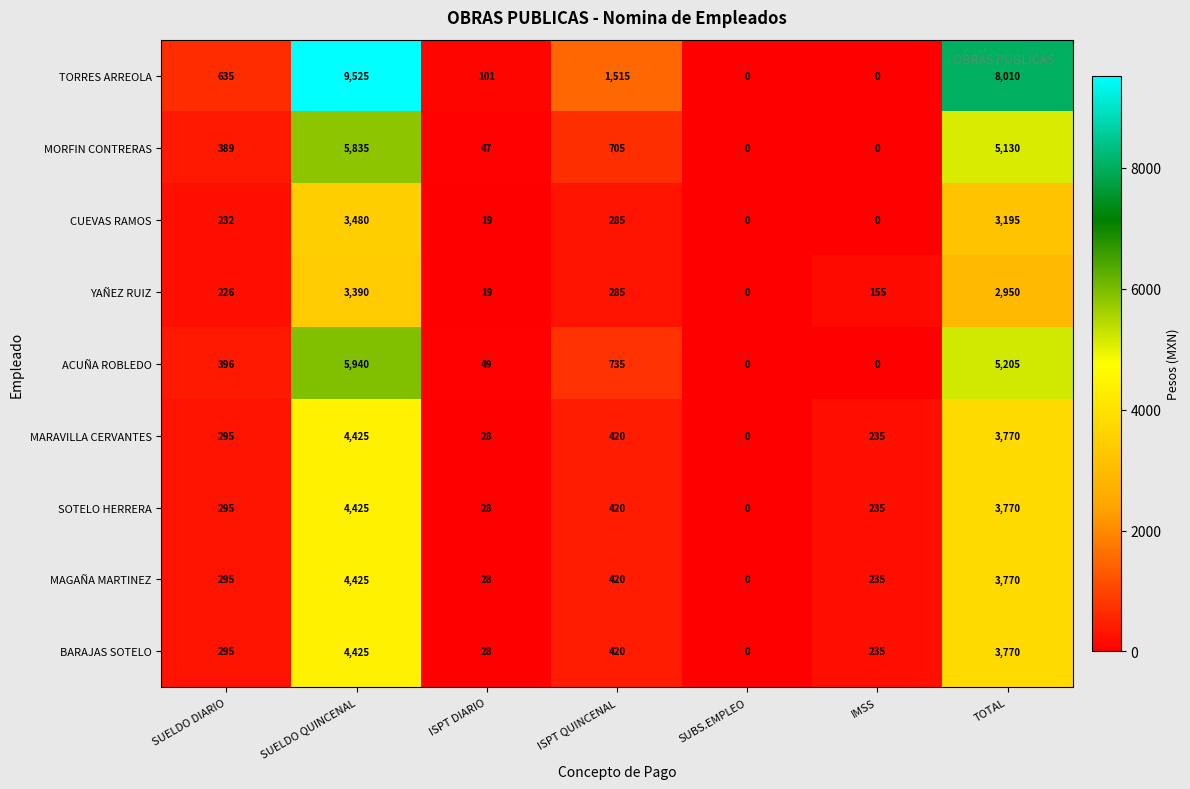

How many series are shown in this chart?

9